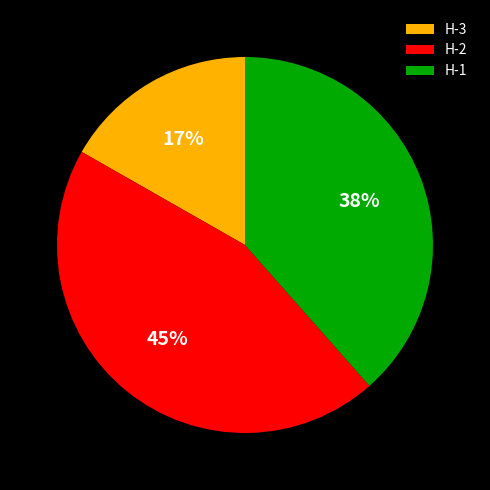

Which has a higher value, H-3 or H-1?

H-1